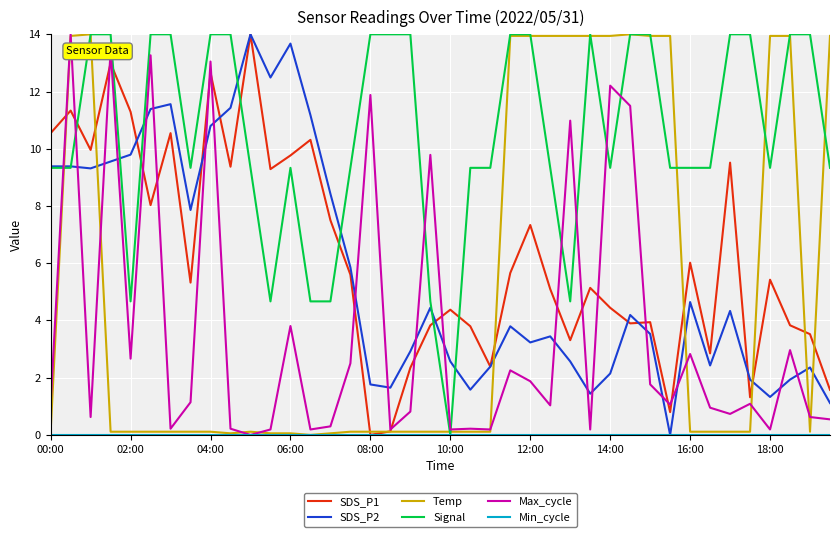

After their last crossing, which series has the higher values: SDS_P2 or Max_cycle?

SDS_P2